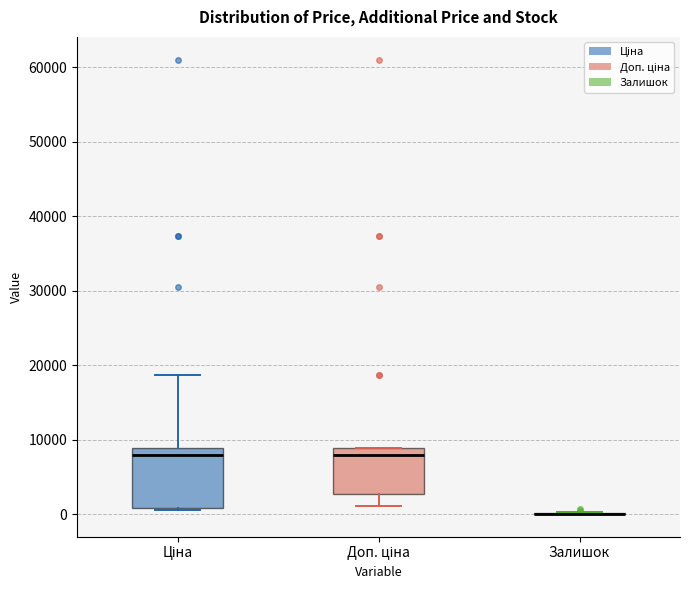

Which box is the tallest, from its lower edge to its upper edge?

Ціна